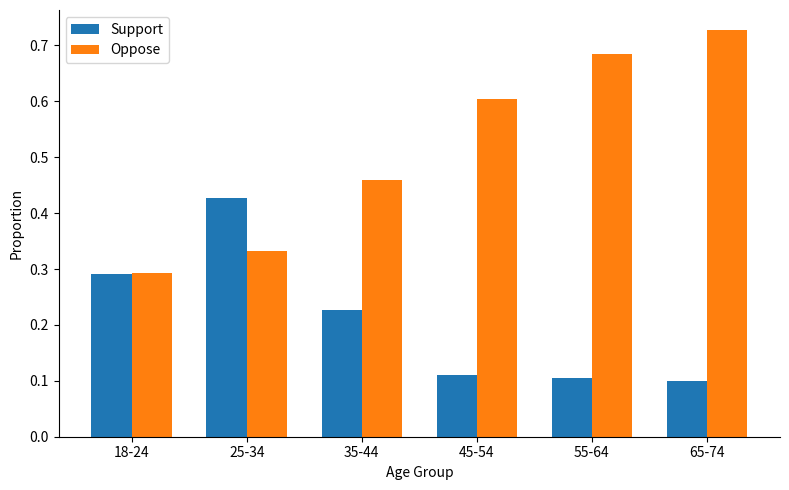

List the series in order of their peak value, highest first.

Oppose, Support